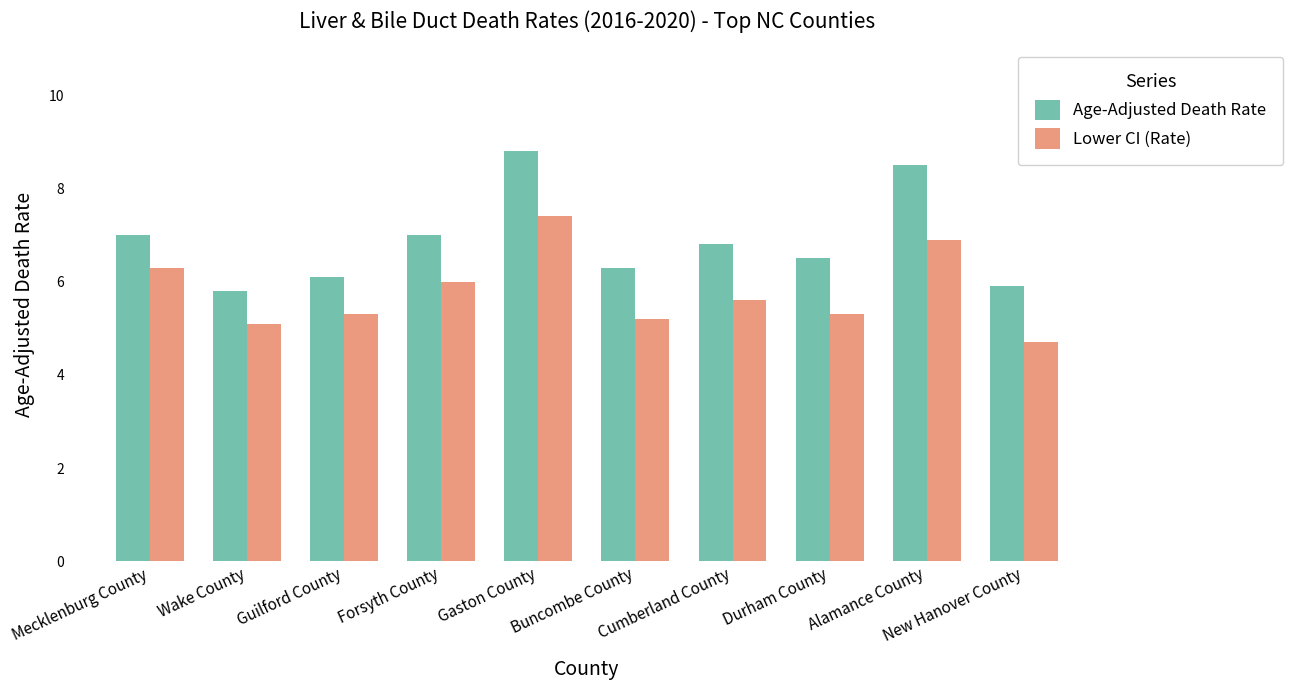

The value of Age-Adjusted Death Rate at Forsyth County is 4.5. True or false?

False